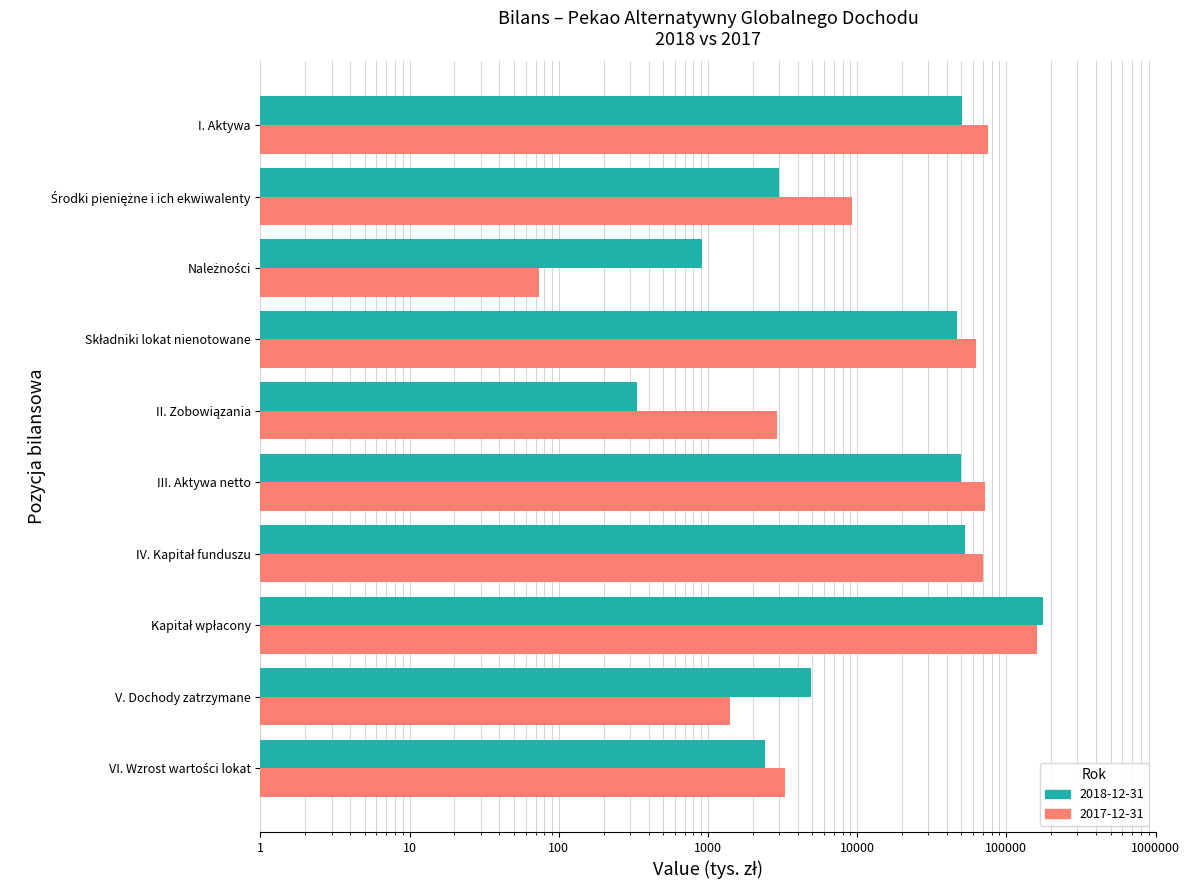

Which has a higher value, Składniki lokat nienotowane or IV. Kapitał funduszu?

IV. Kapitał funduszu